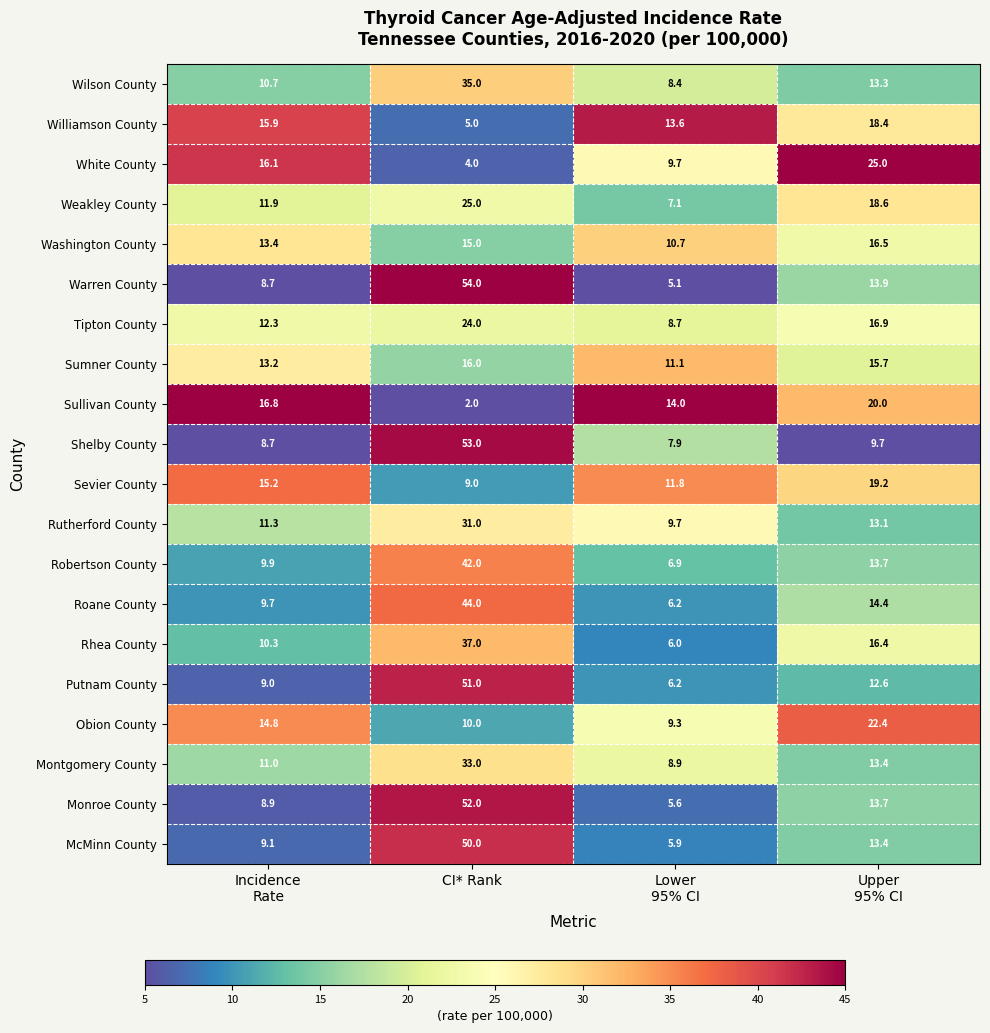

Which label corresponds to the smallest value in the chart?

CI* Rank